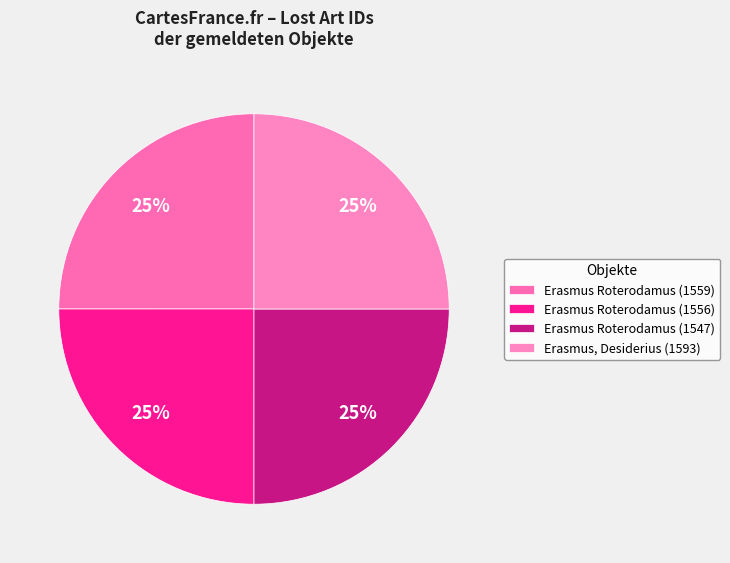

Count the number of slices in the pie.

4